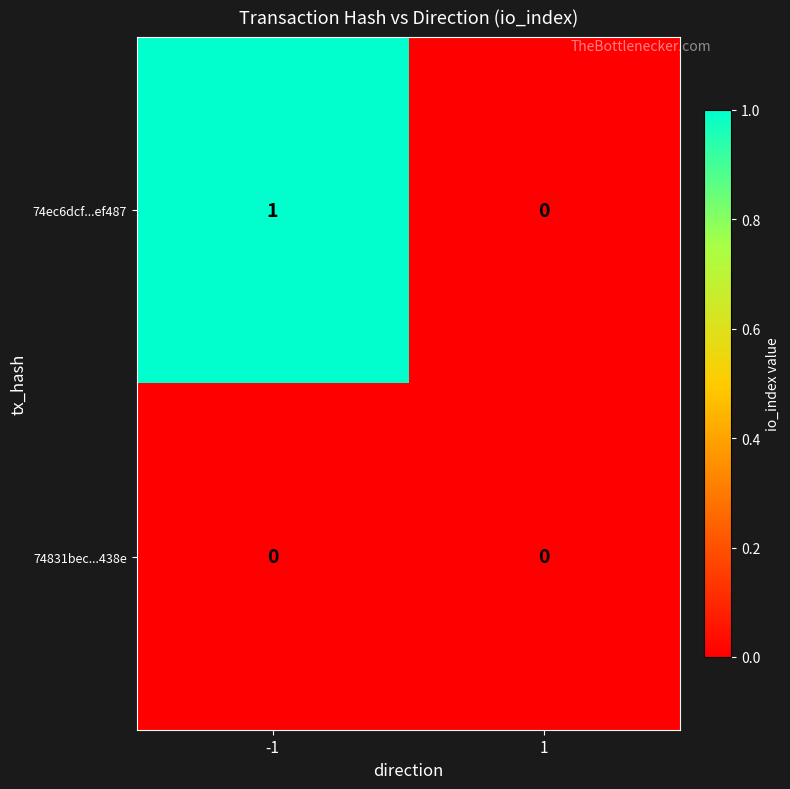

What is the maximum value shown in the chart?

1